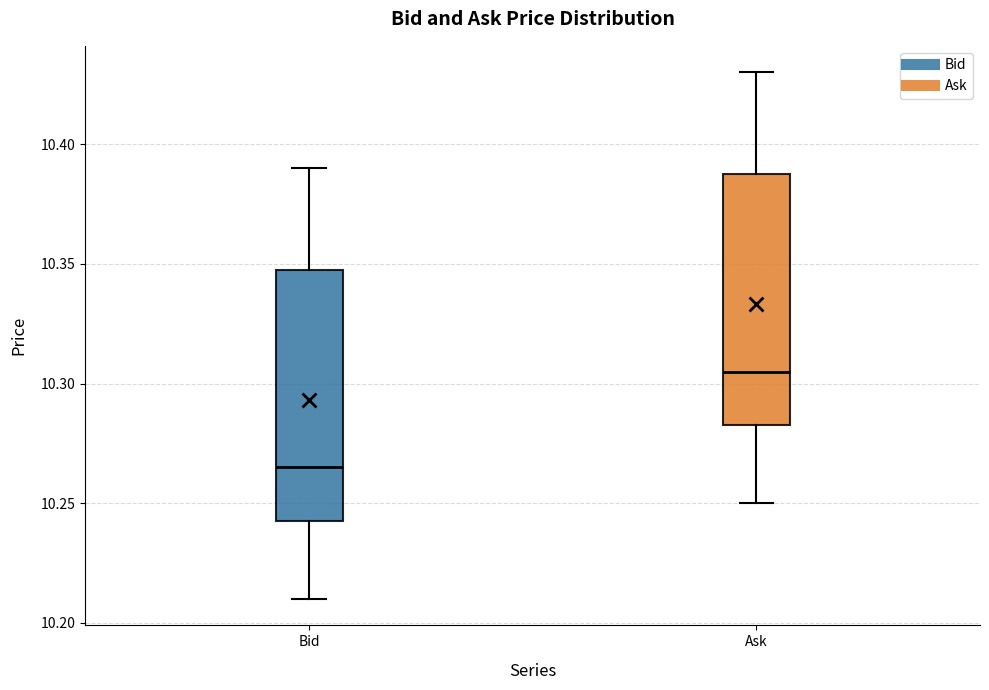

Reading left to right, read every box against the y-axis: the position of its median line, the range the box covers, and the ends of its whiskers. The values are not printed on the chart, so give them approximately, as read against the axis.

Bid: median 10.265, box 10.245 to 10.350, whiskers 10.210 to 10.390
Ask: median 10.305, box 10.285 to 10.390, whiskers 10.250 to 10.430